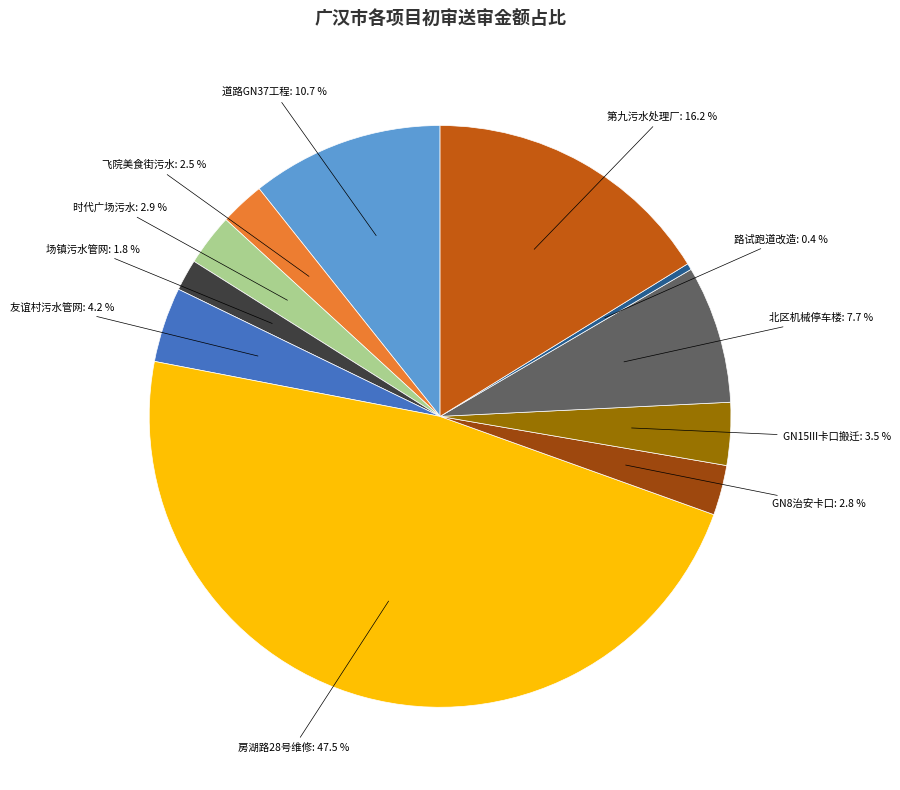

What is the ratio of the value at 友谊村污水管网 to the value at 第九污水处理厂?

0.3